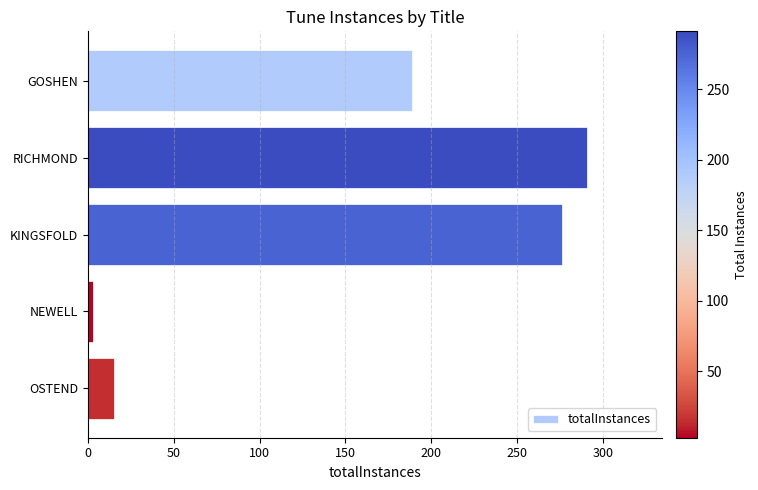

Between OSTEND and GOSHEN, which is larger?

GOSHEN